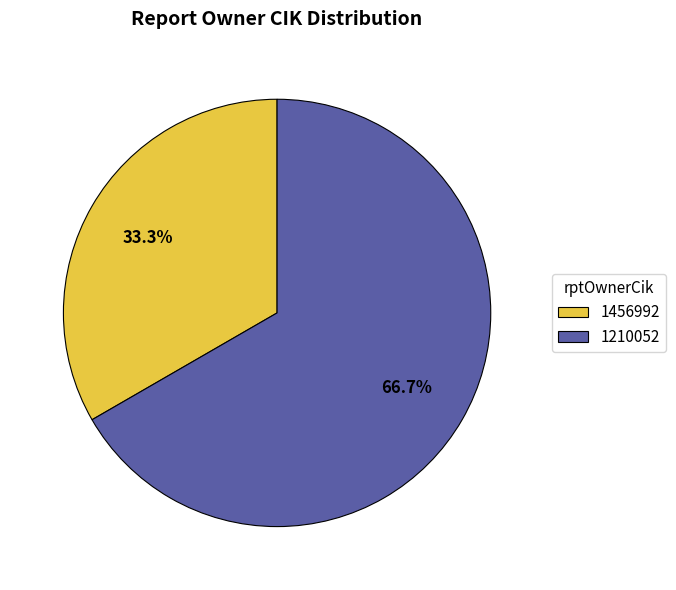

What percentage is NOT represented by 1210052?

33.3%